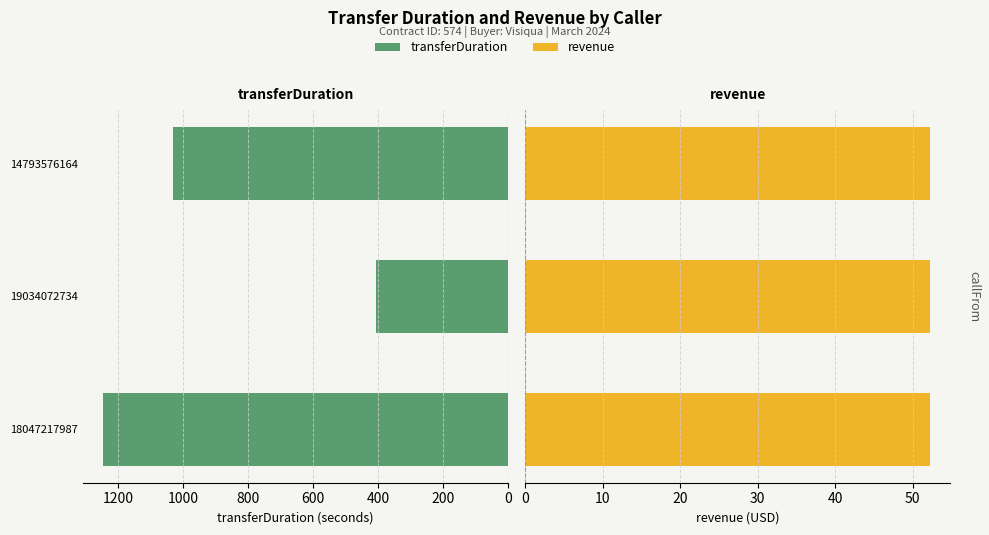

How many transferDuration values are between 406 and 1247?

3